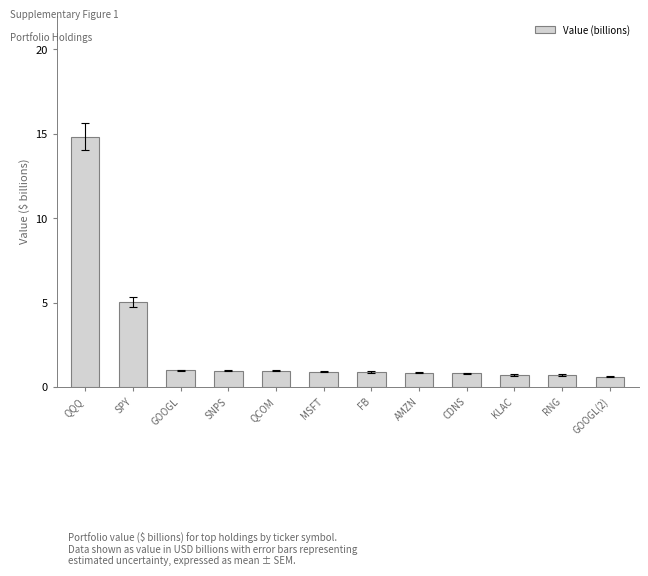

Does the chart contain stacked bars?

No